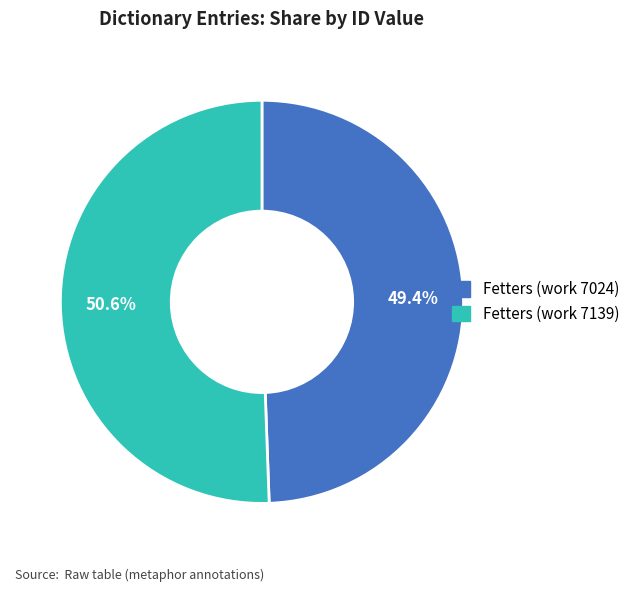

Which slice is the largest?

Fetters (work 7139)